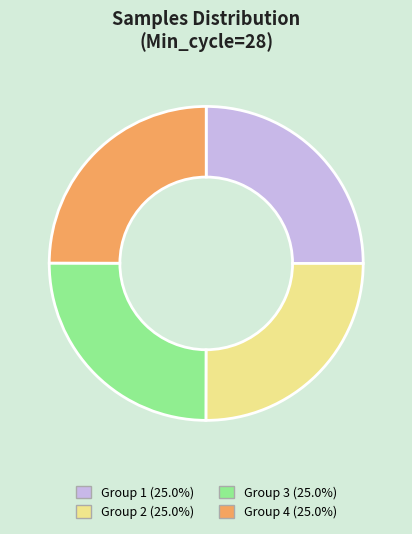

Count the number of slices in the pie.

4